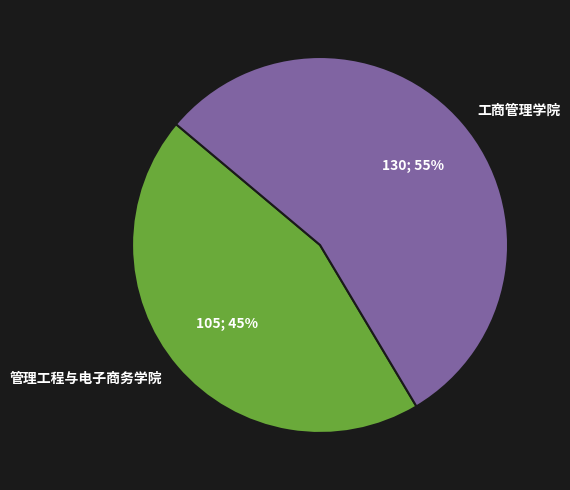

How many slices are in this pie chart?

2